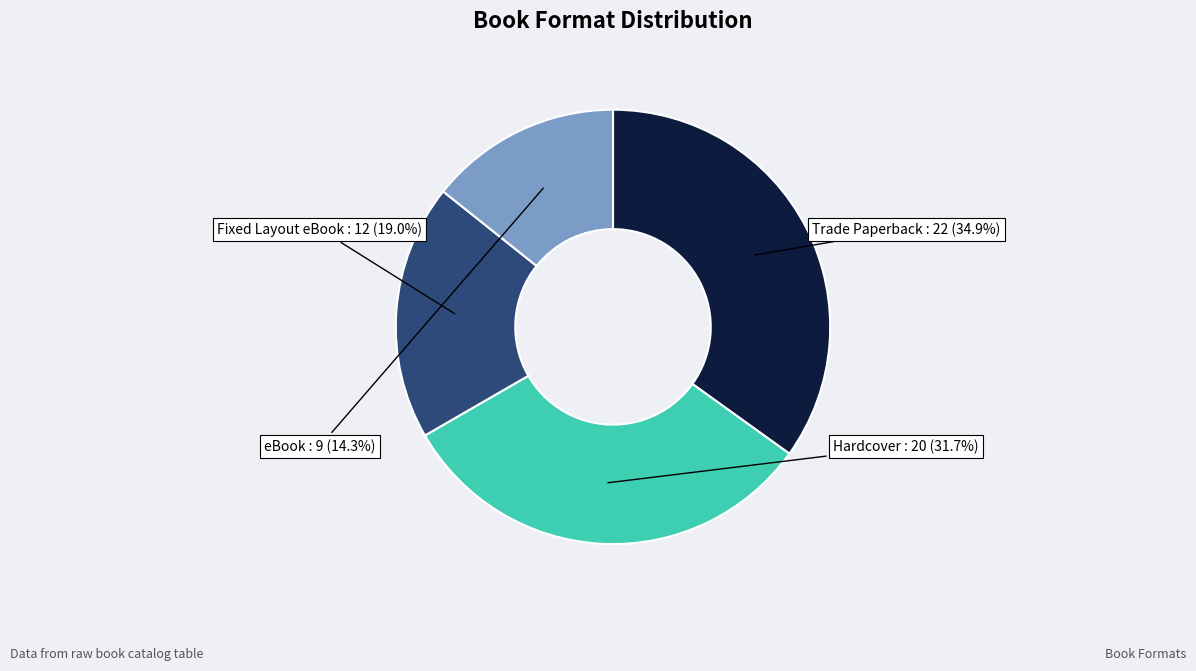

Does any single category account for the majority?

No